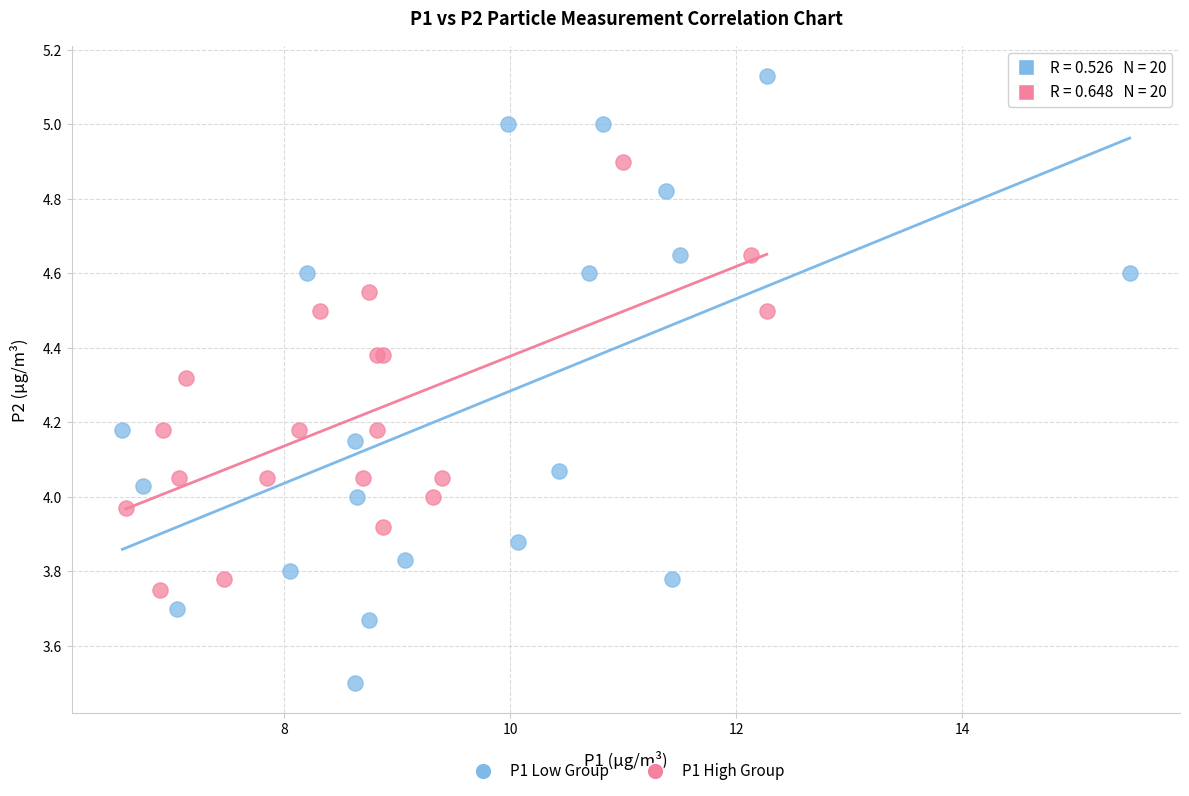

Which series has the largest Y range (max minus min)?

P1 Low Group